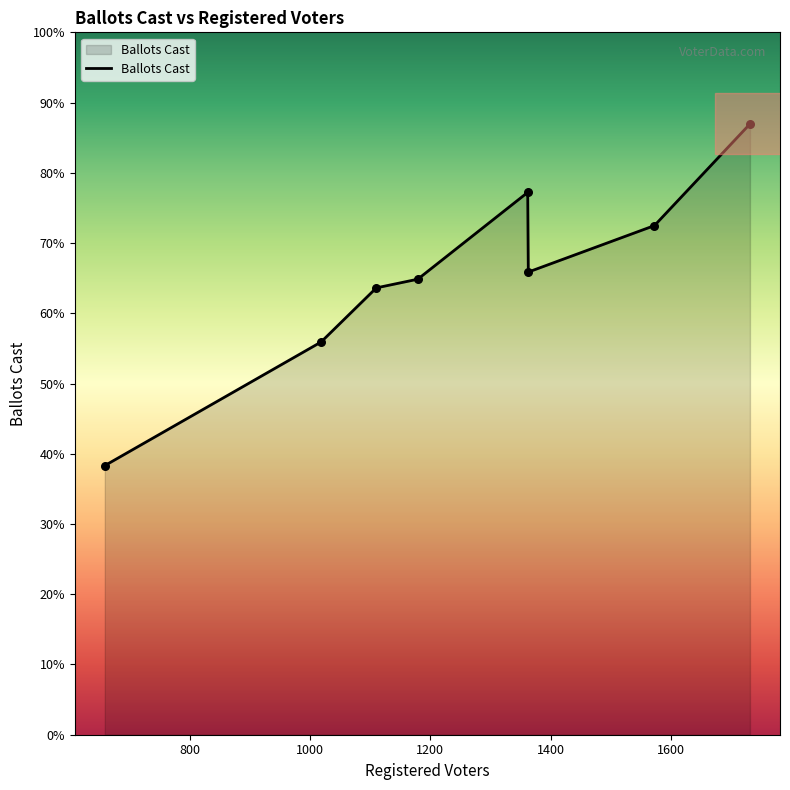

Is this an area chart (filled region under the line)?

Yes